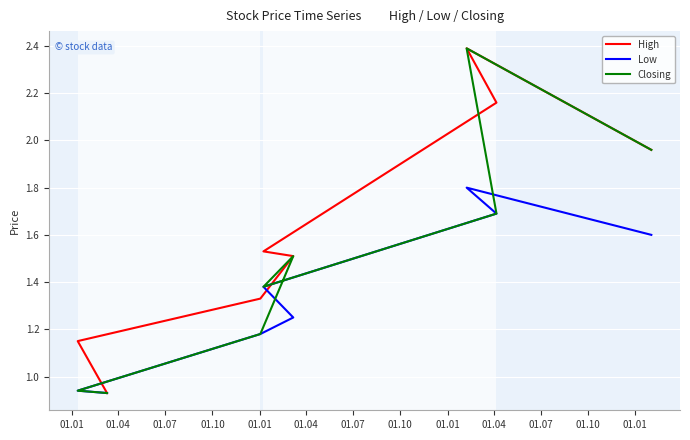

What value does the Closing series have at 01.10?

1.5